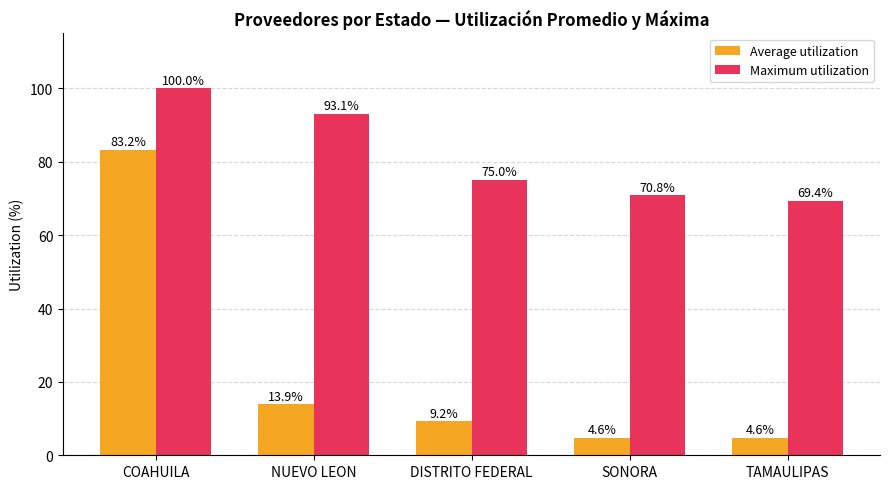

The value of Maximum utilization at NUEVO LEON is 93.1. True or false?

True